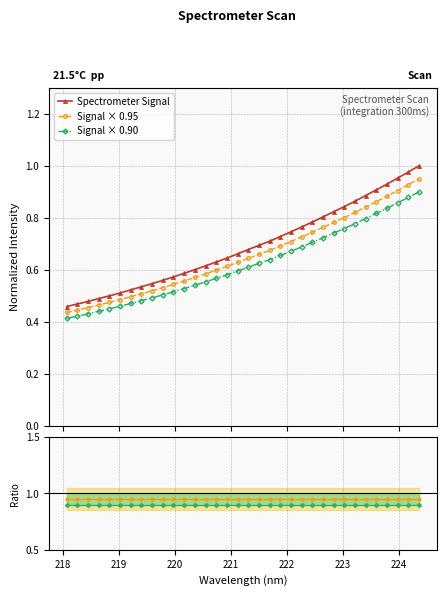

Reading right to left, list all the values displayed in this chart.

Spectrometer Signal: 1.0	1.0	1.0	0.9	0.9	0.9	0.9	0.8	0.8	0.8	0.8	0.8	0.7	0.7	0.7	0.7	0.7	0.7	0.6	0.6	0.6	0.6	0.6	0.6	0.6	0.5	0.5	0.5	0.5	0.5	0.5	0.5	0.5	0.5
Signal × 0.95: 0.9	0.9	0.9	0.9	0.9	0.8	0.8	0.8	0.8	0.8	0.7	0.7	0.7	0.7	0.7	0.7	0.6	0.6	0.6	0.6	0.6	0.6	0.6	0.5	0.5	0.5	0.5	0.5	0.5	0.5	0.5	0.5	0.4	0.4
Signal × 0.90: 0.9	0.9	0.9	0.8	0.8	0.8	0.8	0.8	0.7	0.7	0.7	0.7	0.7	0.7	0.6	0.6	0.6	0.6	0.6	0.6	0.6	0.5	0.5	0.5	0.5	0.5	0.5	0.5	0.5	0.4	0.4	0.4	0.4	0.4
Ratio 0.95: 0.9	0.9	0.9	0.9	0.9	0.9	0.9	0.9	0.9	0.9	0.9	1.0	0.9	0.9	0.9	0.9	0.9	0.9	1.0	0.9	1.0	1.0	1.0	0.9	1.0	0.9	0.9	0.9	0.9	0.9	0.9	0.9	0.9	0.9
Ratio 0.90: 0.9	0.9	0.9	0.9	0.9	0.9	0.9	0.9	0.9	0.9	0.9	0.9	0.9	0.9	0.9	0.9	0.9	0.9	0.9	0.9	0.9	0.9	0.9	0.9	0.9	0.9	0.9	0.9	0.9	0.9	0.9	0.9	0.9	0.9